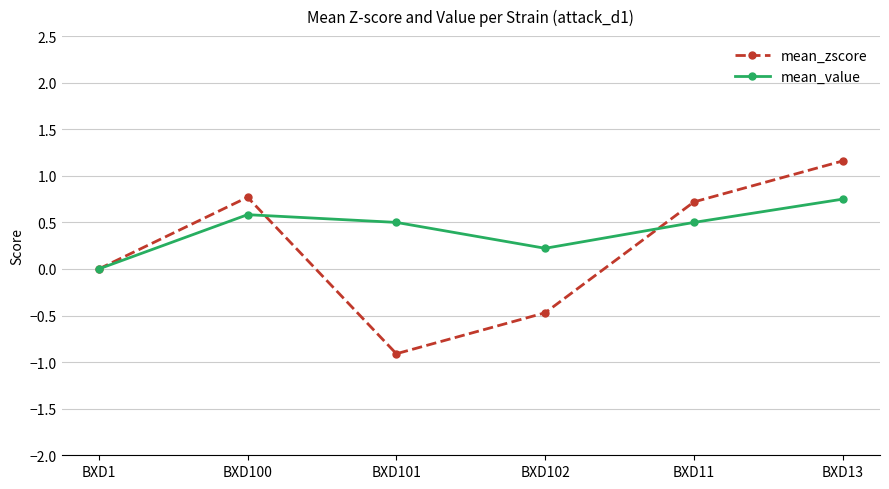

True or false: mean_zscore has a value of -0.9 at BXD101.

True